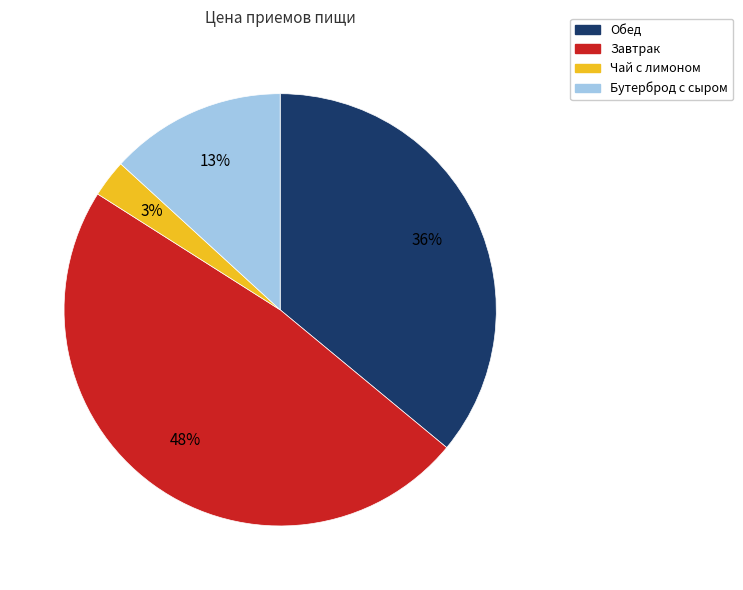

To the nearest percent, what is the difference between the largest and smallest slice percentages?

45%